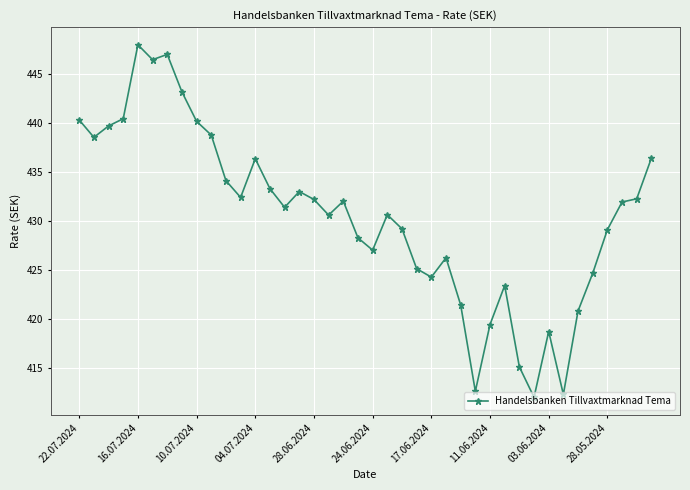

What is the minimum value shown in the chart?

412.1